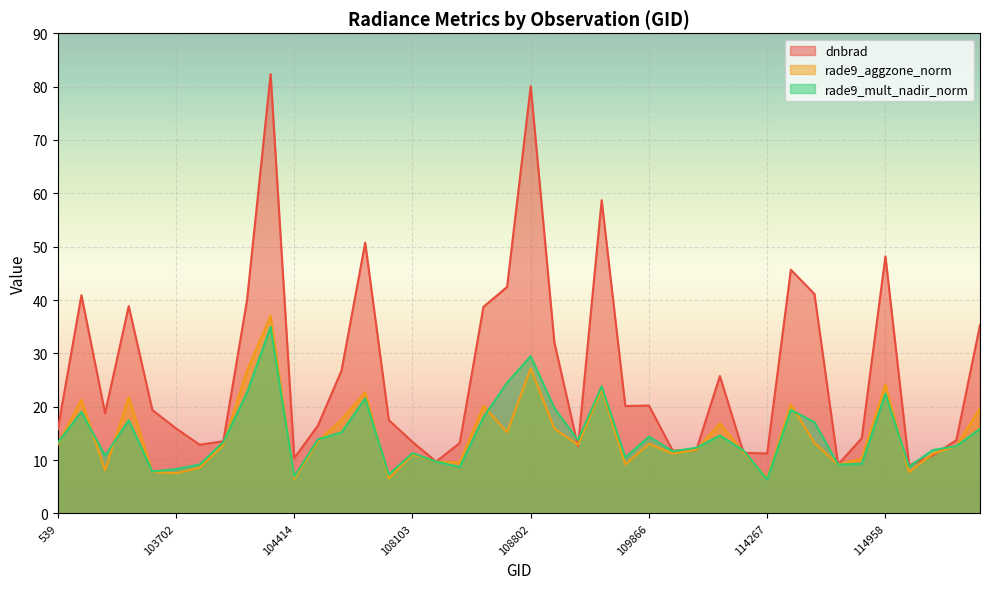

At which category does rade9_mult_nadir_norm reach its first local peak?

102972